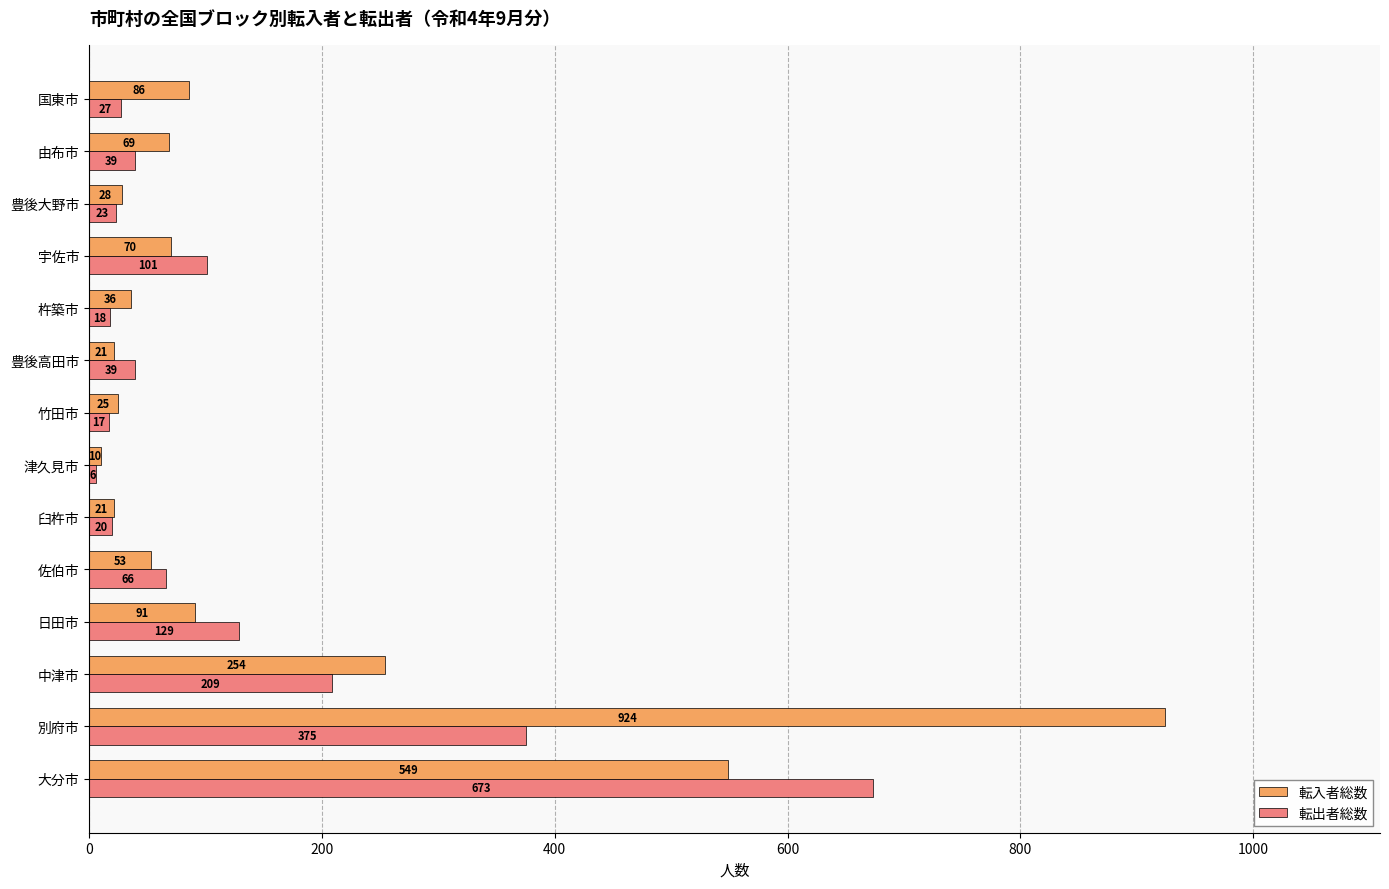

At which category is the sum across all series the highest?

別府市